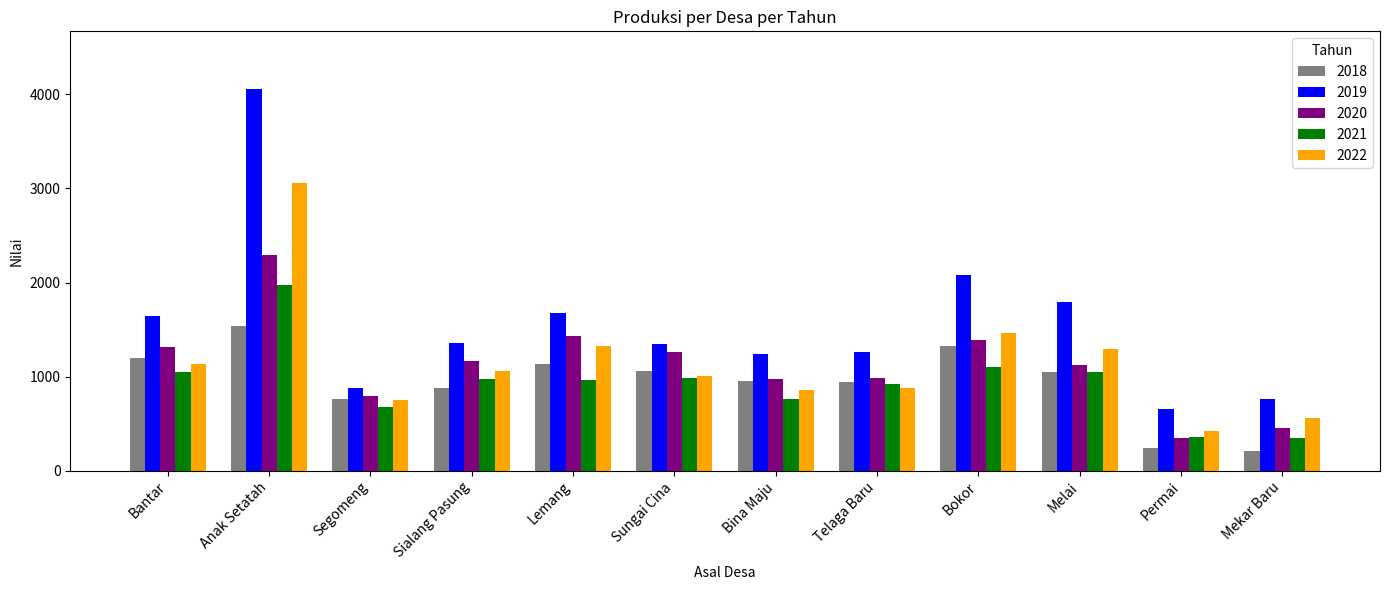

How many bars are there in each group?

5